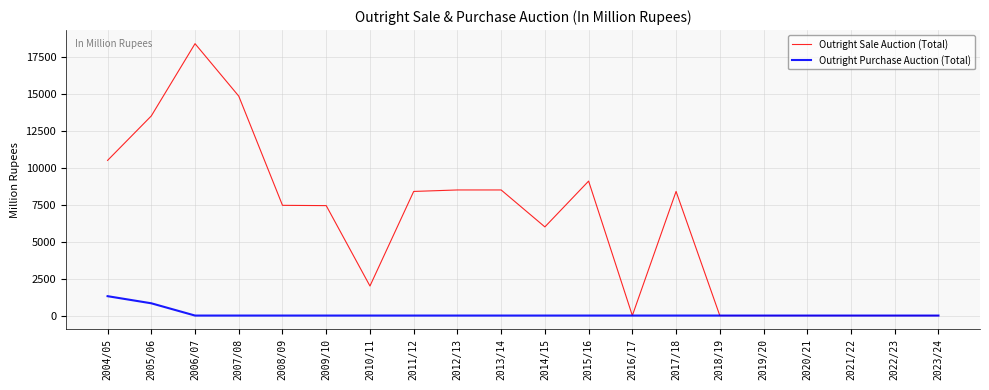

Rank the series by their average value, from highest to lowest.

Outright Sale Auction (Total), Outright Purchase Auction (Total)